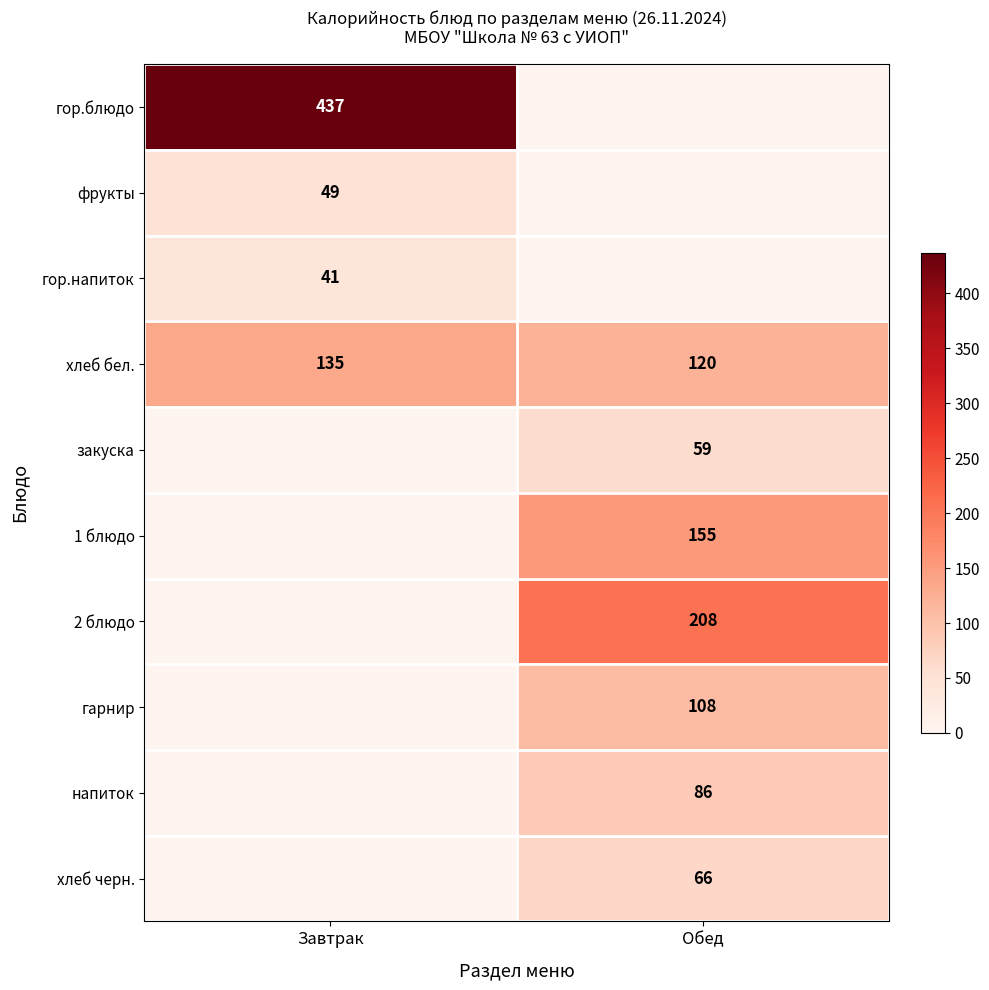

What is the total value across all series at Обед?

802.0